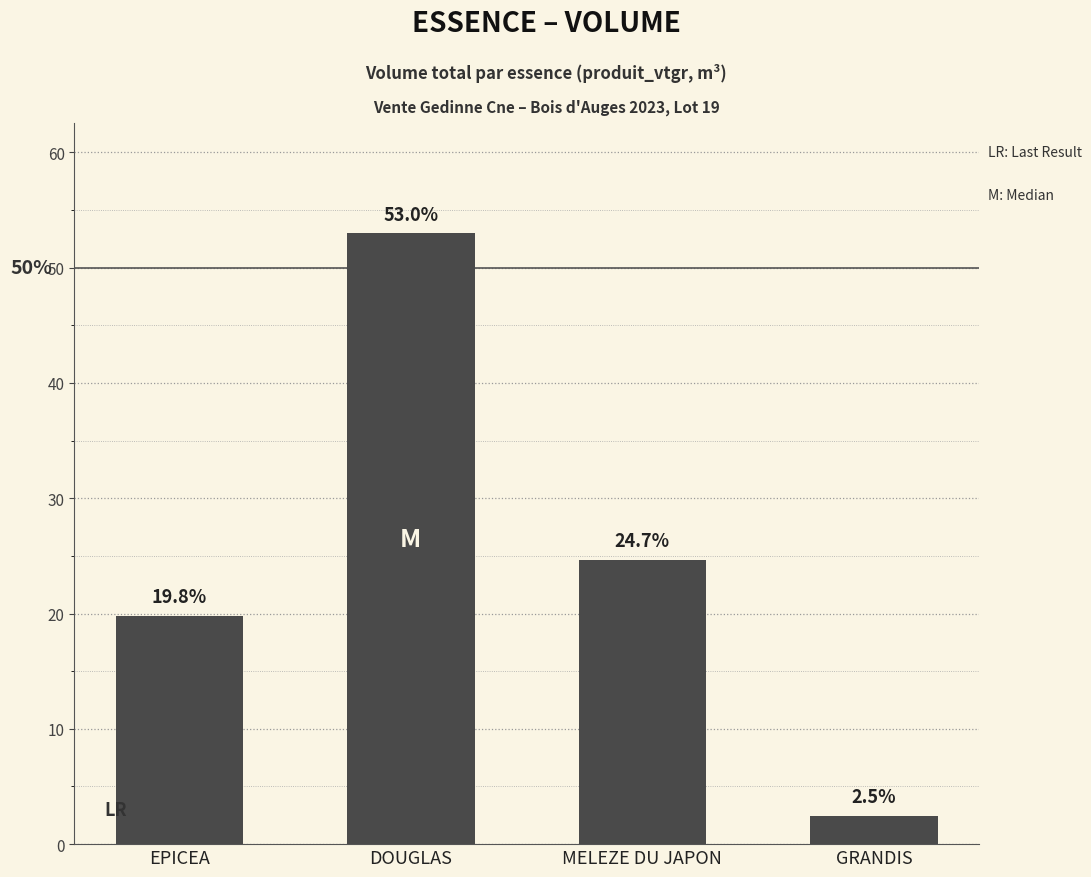

Reading left to right, what are all the values shown in this chart?

EPICEA=19.8	DOUGLAS=53.0	MELEZE DU JAPON=24.7	GRANDIS=2.5